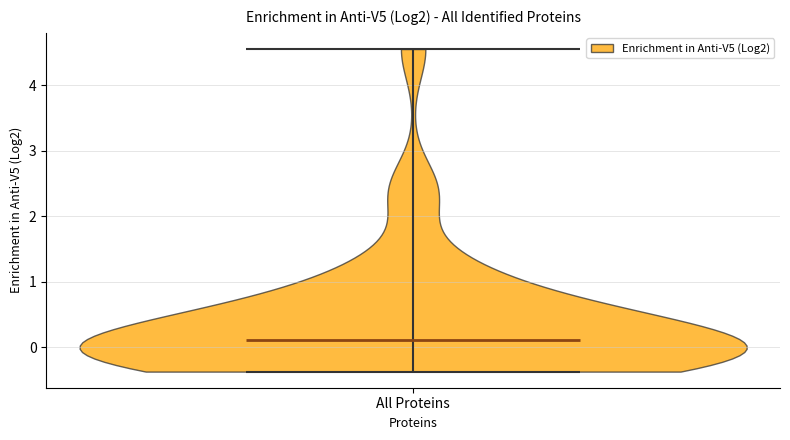

Read this violin plot against the y-axis: where its median line is, and the lowest and highest points the violin reaches. The values are not printed on the chart, so give them approximately, as read against the axis.

median line 0.1, lowest point -0.4, highest point 4.6